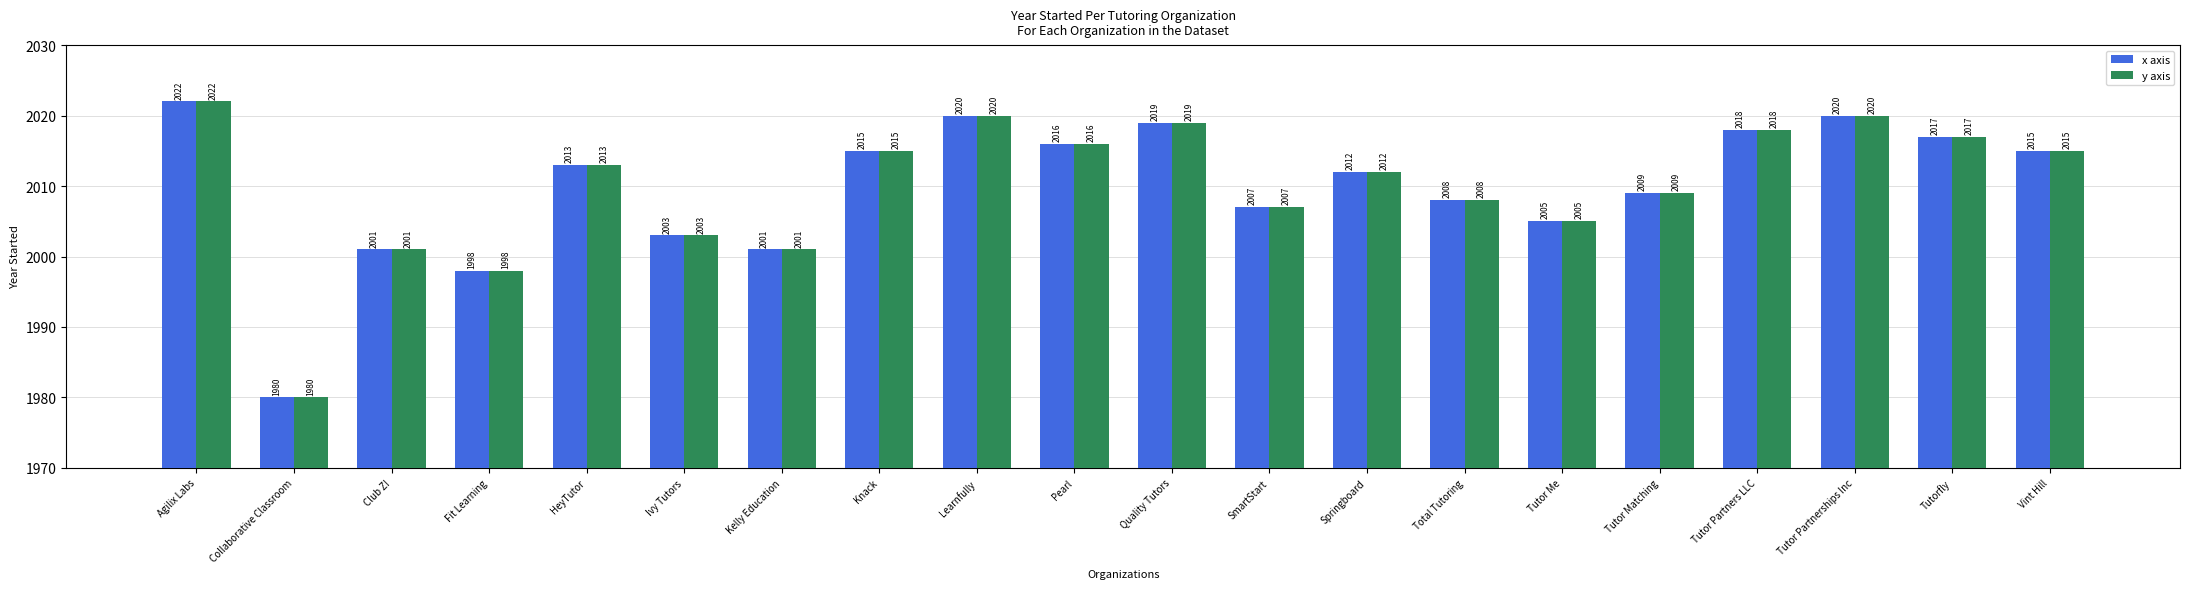

At which category is the sum across all series the highest?

Agilix Labs